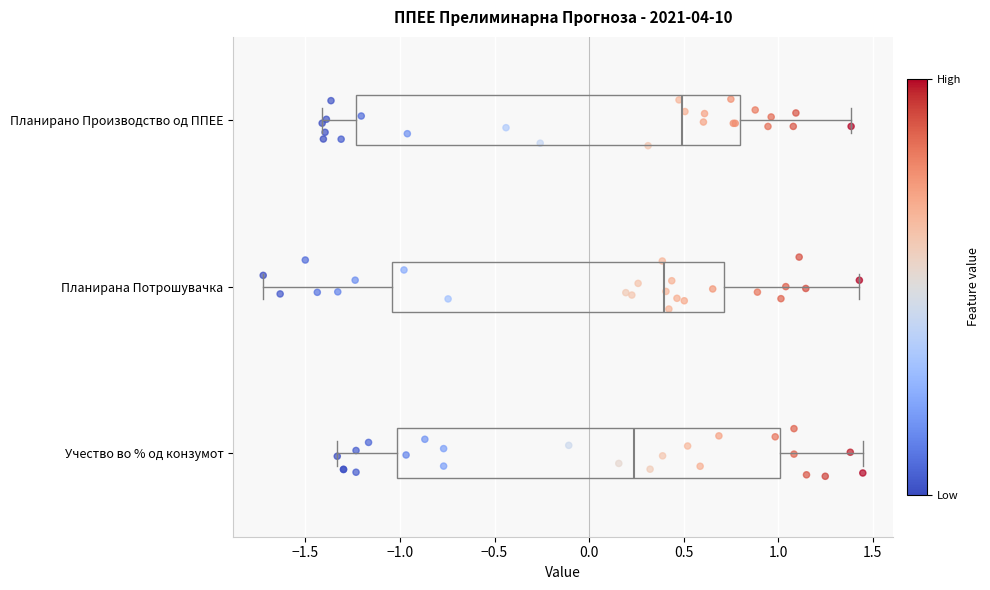

Reading bottom to top, transcribe this box plot: for each box, give where its median line is, the range the box spans, and where its two whiskers end, as read against the x-axis. The values are not printed on the chart, so give them approximately, as read against the axis.

Учество во % од конзумот: median 0.25, box -1.00 to 1.00, whiskers -1.35 to 1.45
Планирана Потрошувачка: median 0.40, box -1.05 to 0.70, whiskers -1.70 to 1.45
Планирано Производство од ППЕЕ: median 0.50, box -1.25 to 0.80, whiskers -1.40 to 1.40